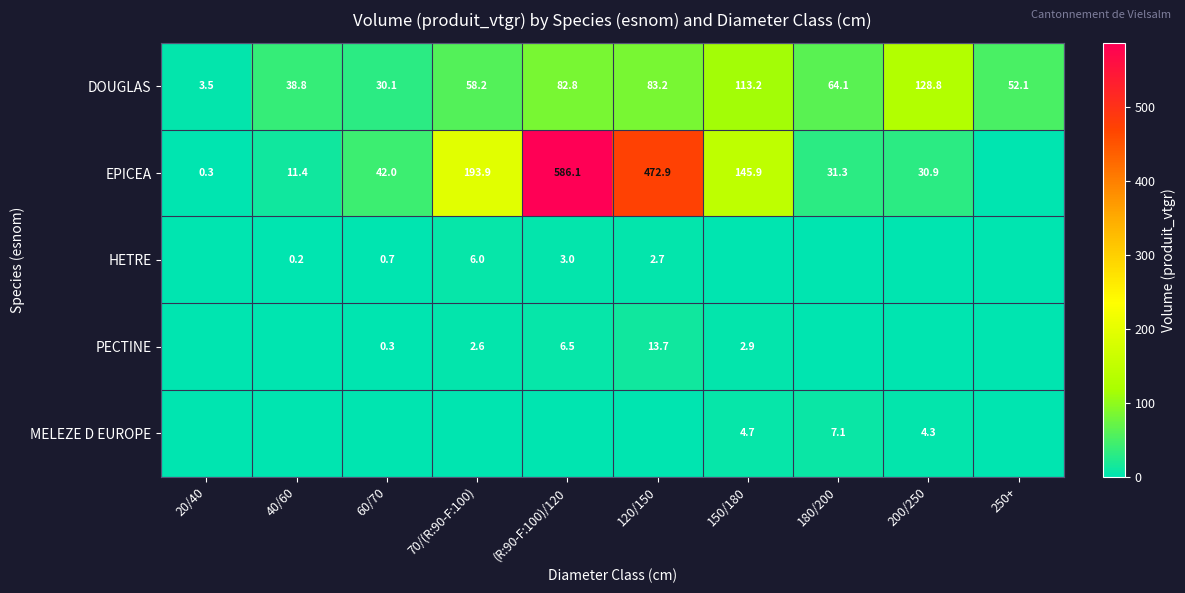

Which category has the lowest value across all series?

250+